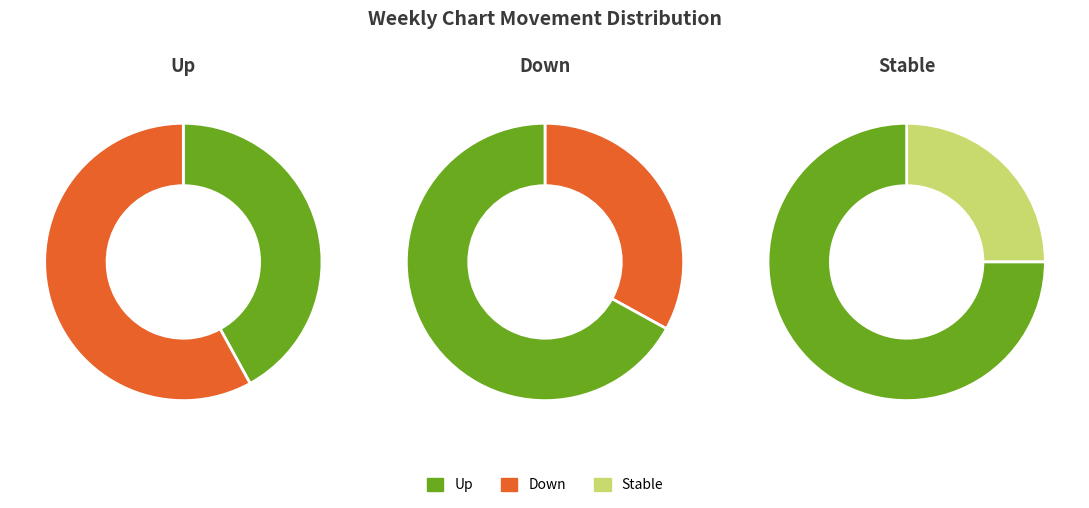

What percentage do down and - together represent?

58.0%